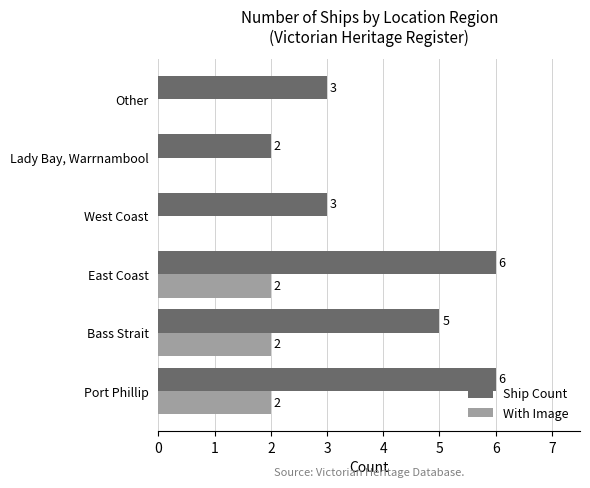

Between East Coast and Lady Bay, Warrnambool, which series saw the biggest shift?

Ship Count